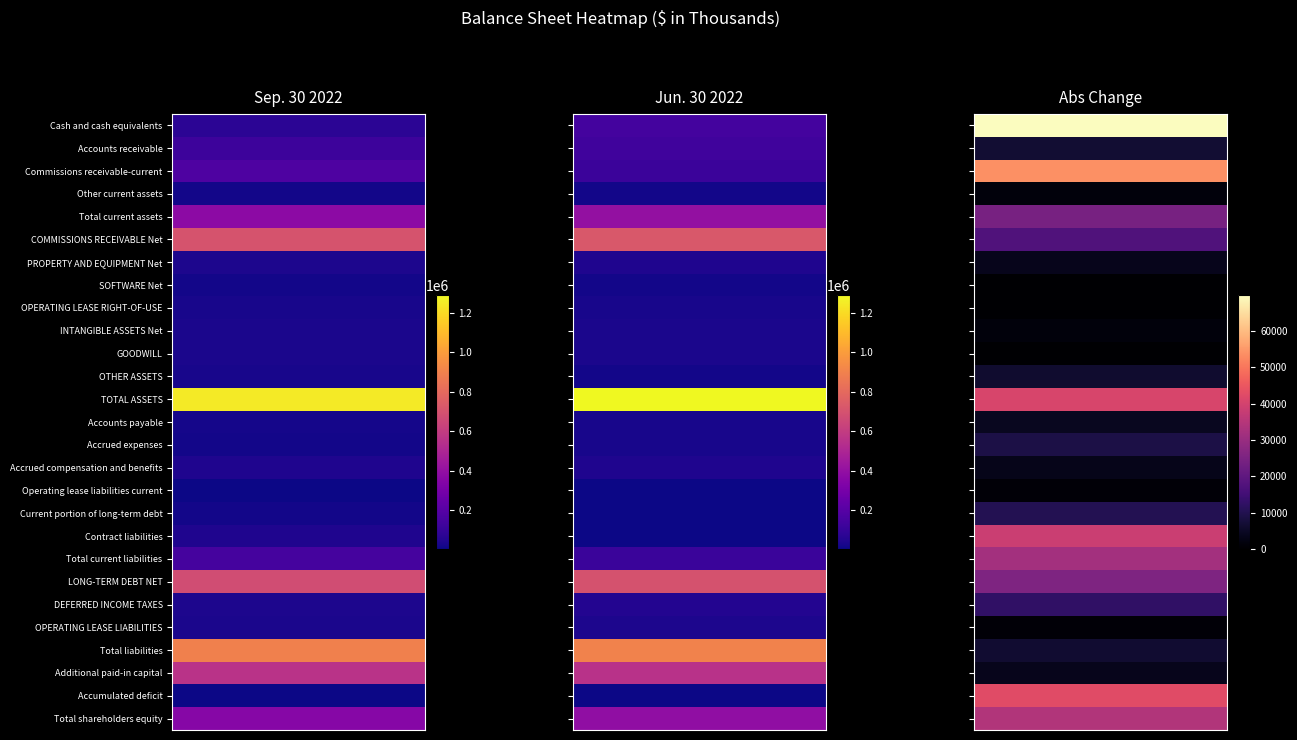

How many series are shown in this chart?

27